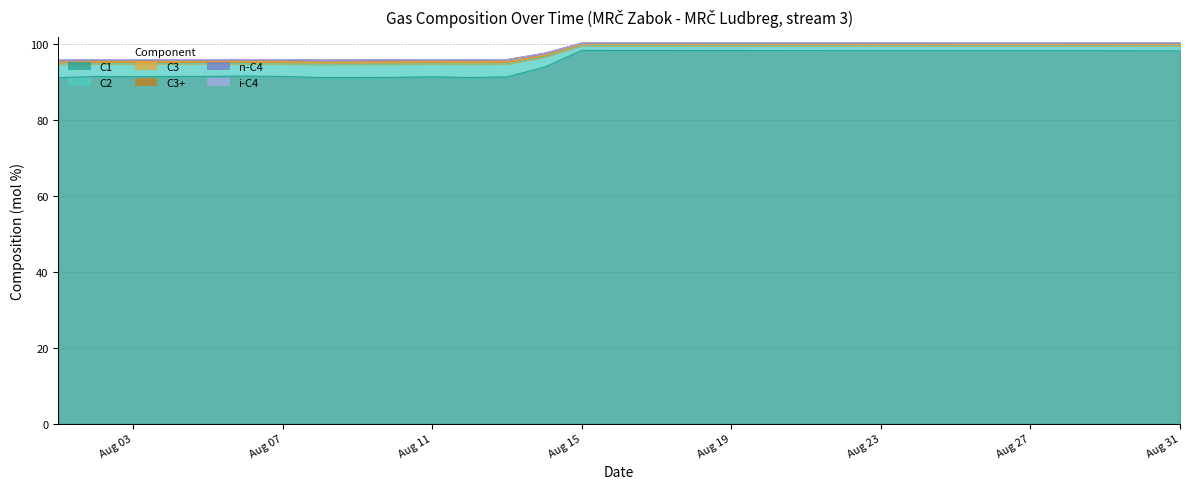

How many values in the C3+ series are below 99?

14